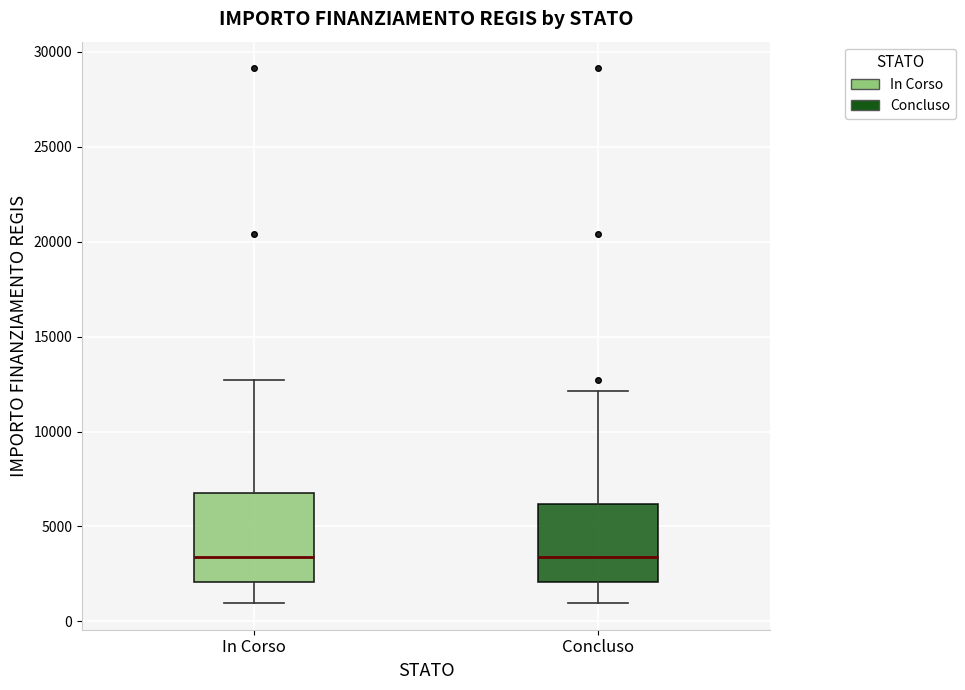

Reading left to right, transcribe this box plot: for each box, give where its median line is, the range the box spans, and where its two whiskers end, as read against the y-axis. The values are not printed on the chart, so give them approximately, as read against the axis.

In Corso: median 3500, box 2000 to 7000, whiskers 1000 to 12500
Concluso: median 3500, box 2000 to 6000, whiskers 1000 to 12000